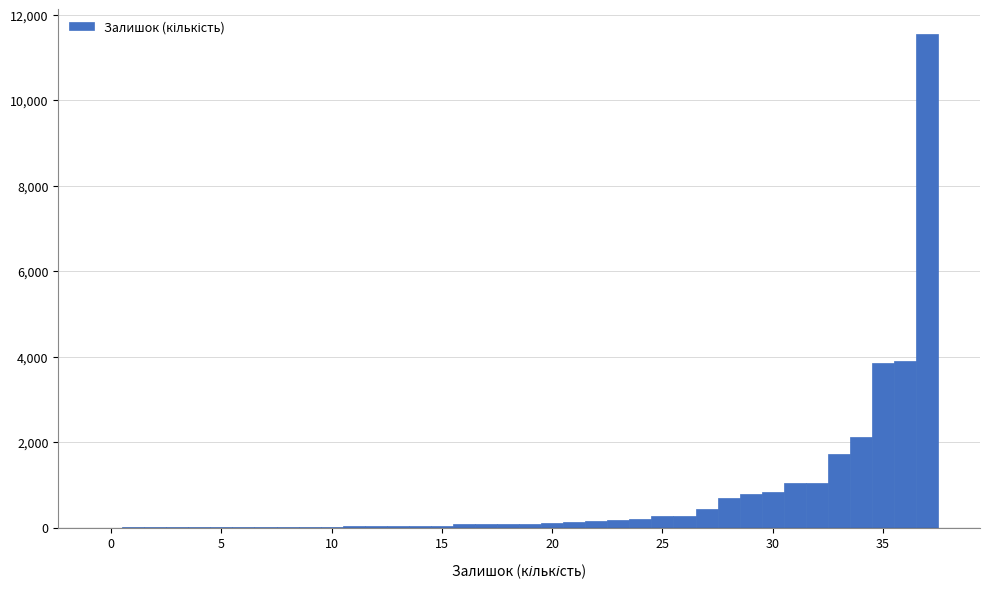

Around what value on the x-axis is the tallest bar? Give the approximate position of its centre, as read against the axis.

37.0